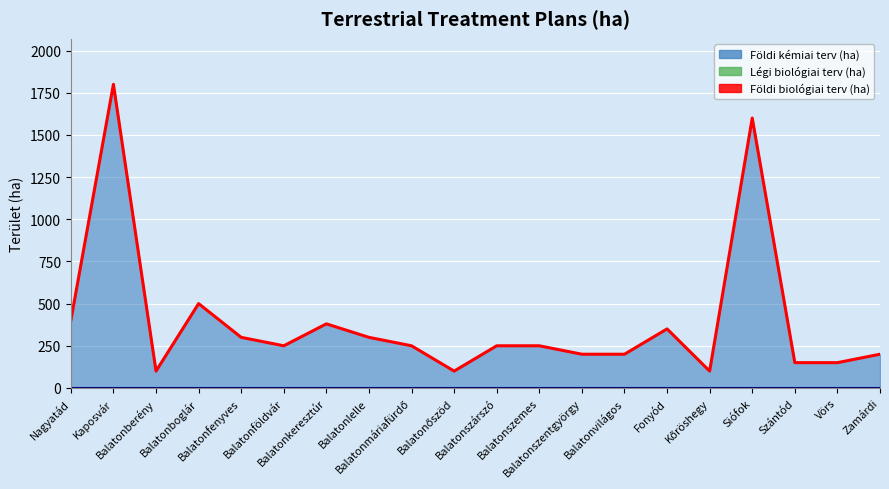

Which category has the highest value across all series?

Kaposvár